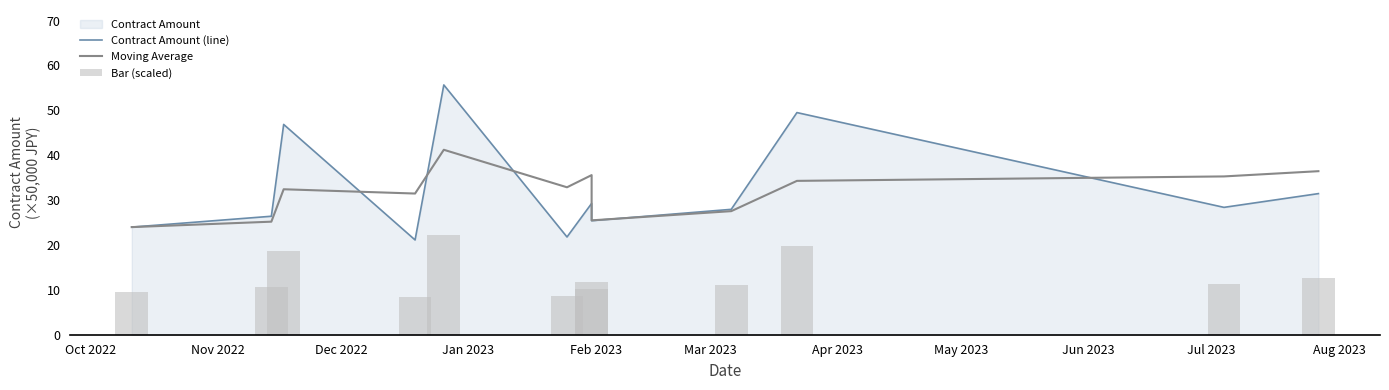

What is the sum of all Contract Amount (line) values?

387.7